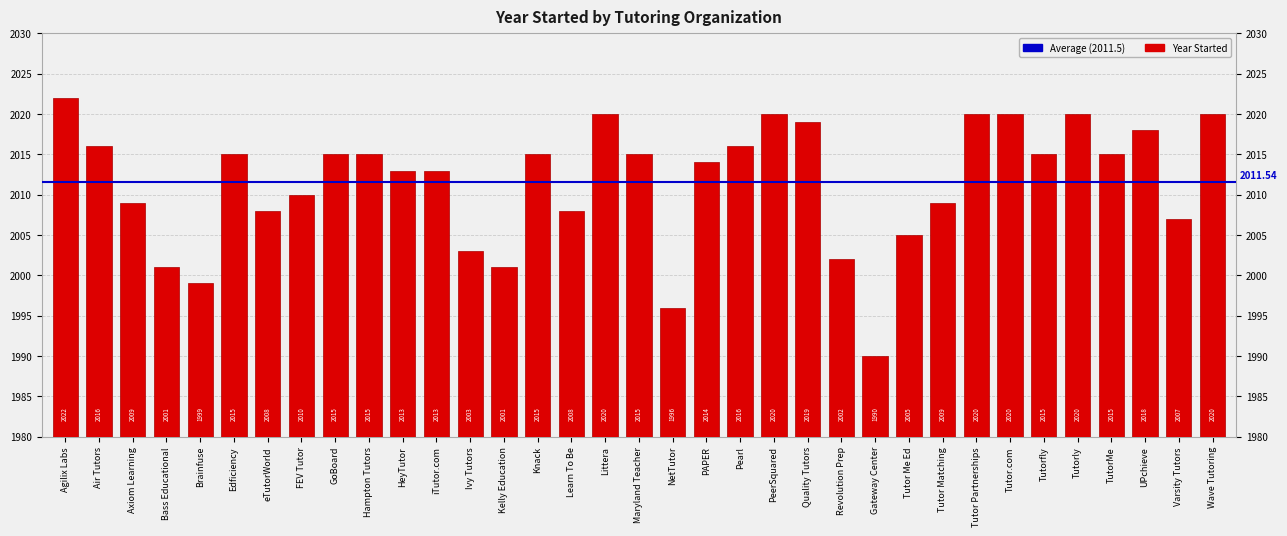

What is the greatest value displayed?

2022